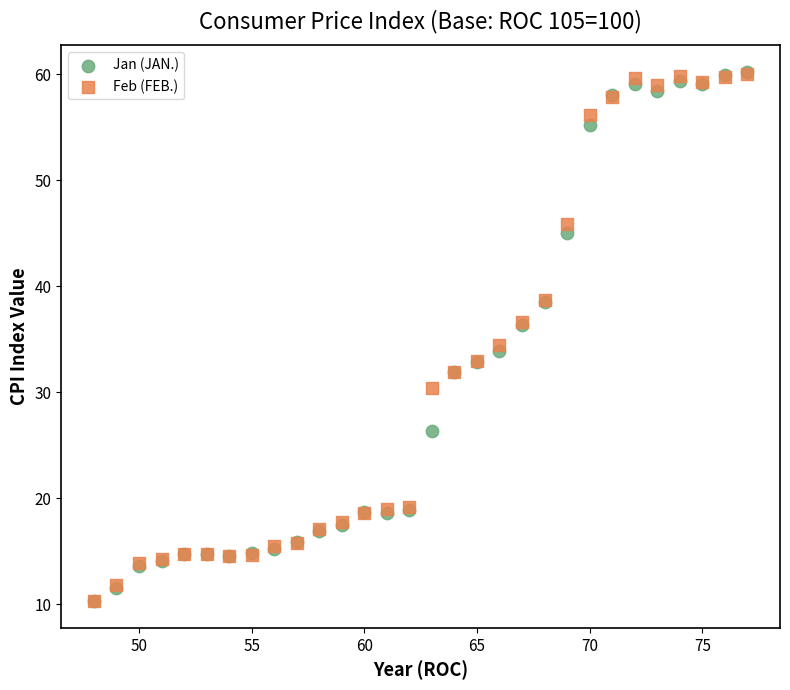

In the Jan (JAN.) series, what Y value is closest to 35?

33.9